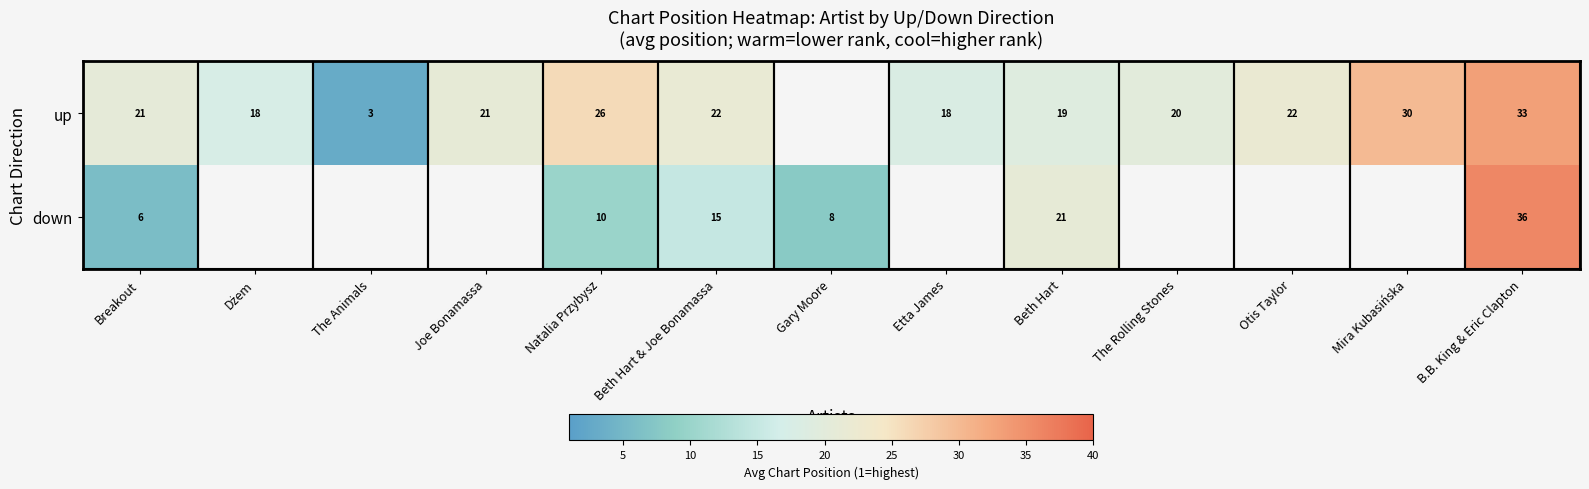

The value of up at Breakout is 32.6. True or false?

False